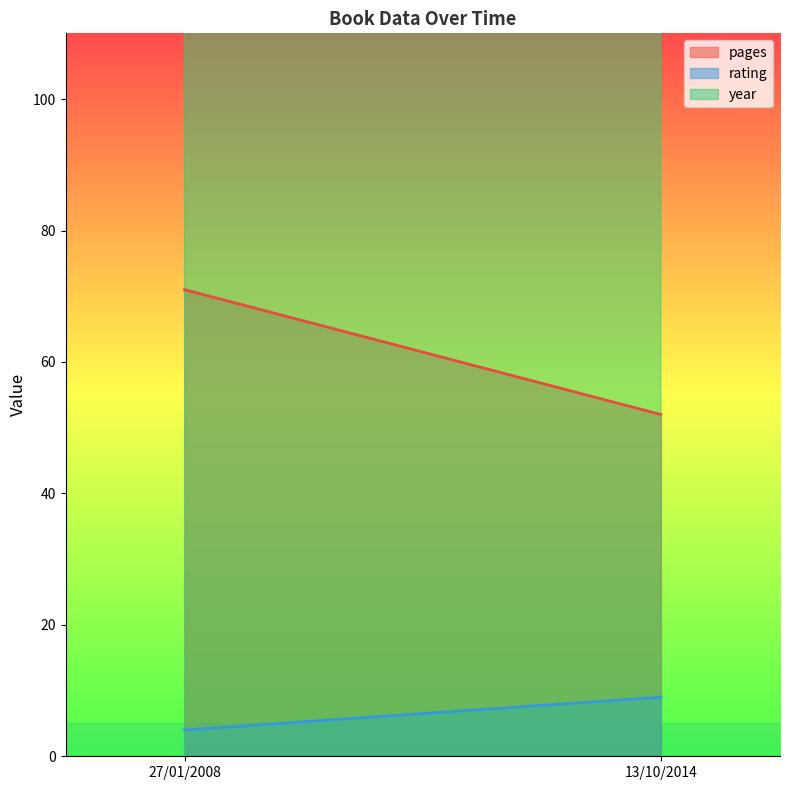

What is the maximum value for year?

2007